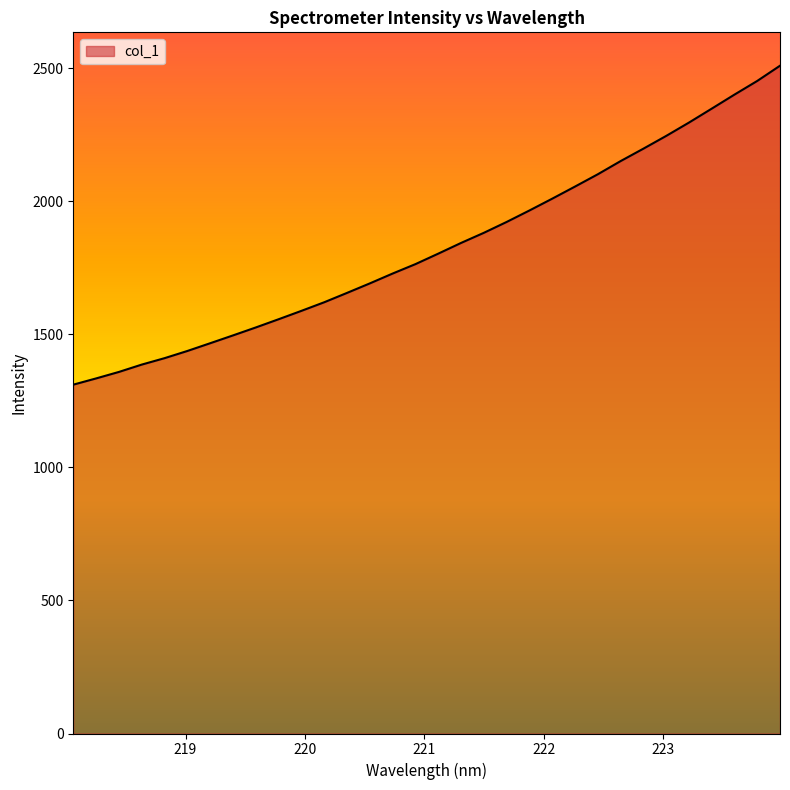

What is the maximum value shown in the chart?

2509.7